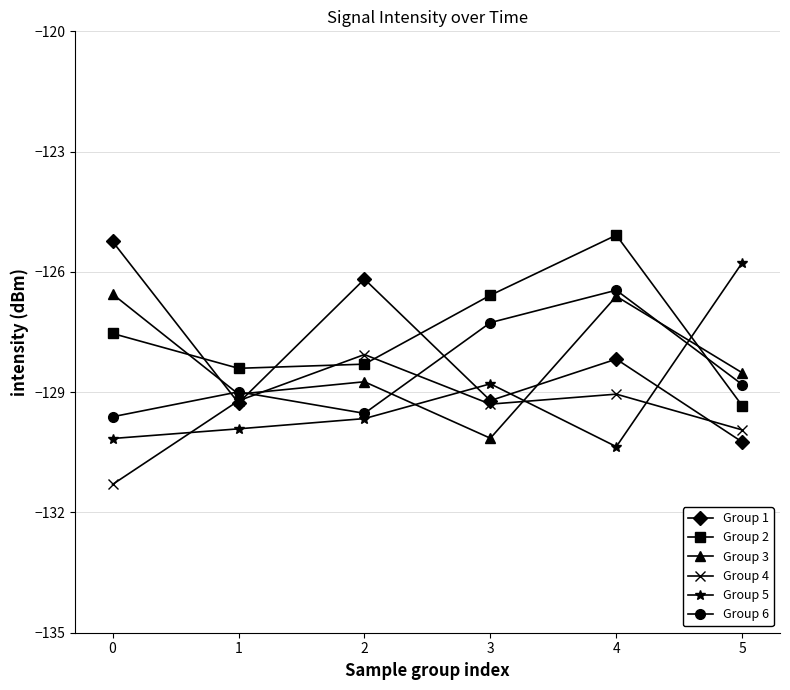

What are all the series names shown in the legend?

Group 1, Group 2, Group 3, Group 4, Group 5, Group 6